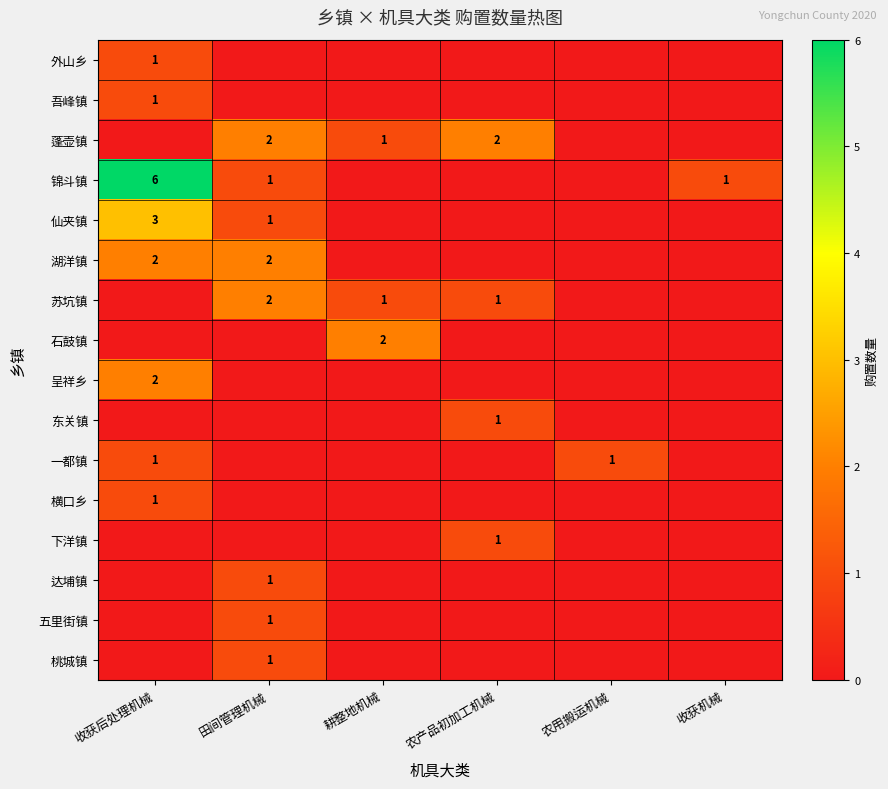

The value of 外山乡 at 收获后处理机械 is 0. True or false?

False